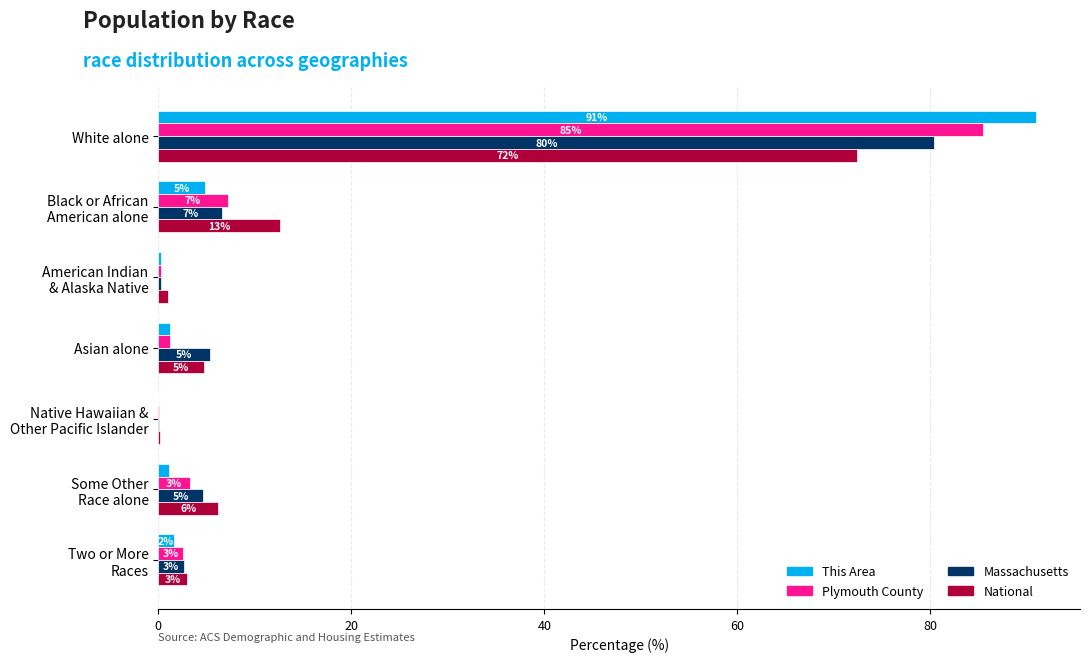

What are all the series names shown in the legend?

This Area, Plymouth County, Massachusetts, National